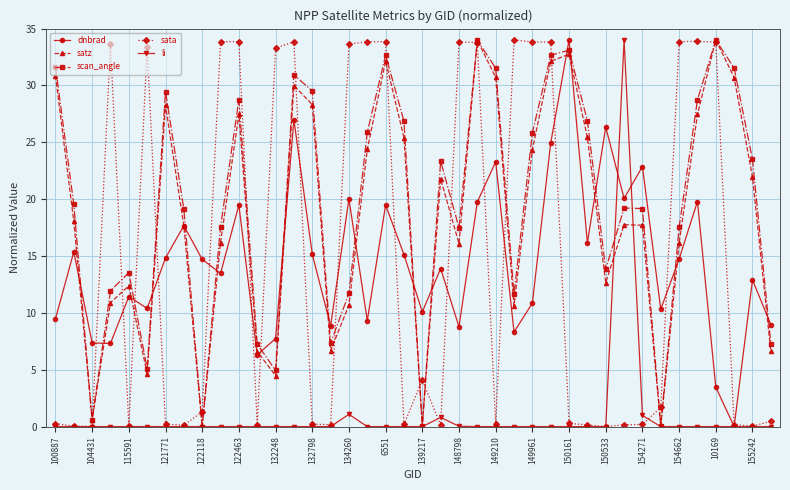

True or false: scan_angle has more than 0 interior local peaks.

True